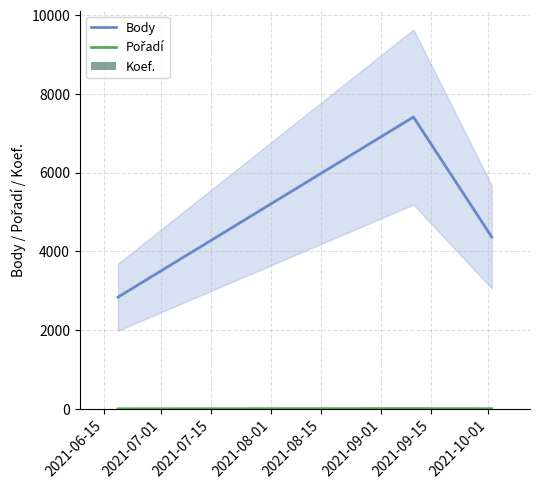

Which series has the widest spread of values?

Body